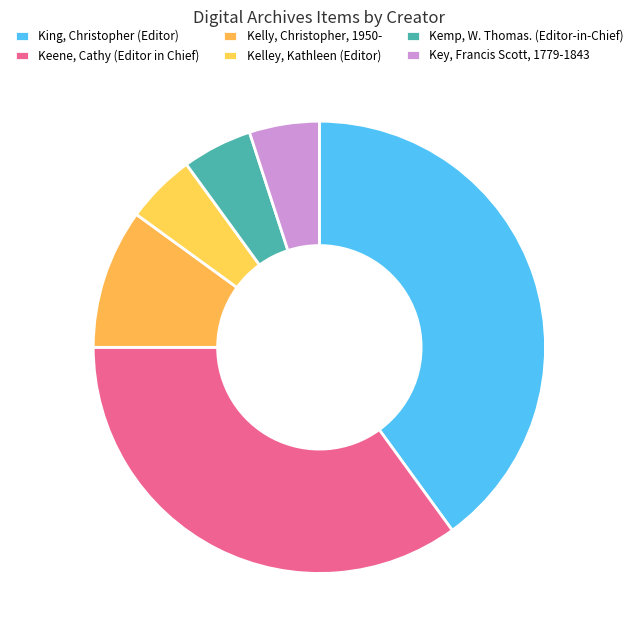

To the nearest percent, what is the combined percentage of Kemp, W. Thomas. (Editor-in-Chief) and Kelly, Christopher, 1950-?

15%